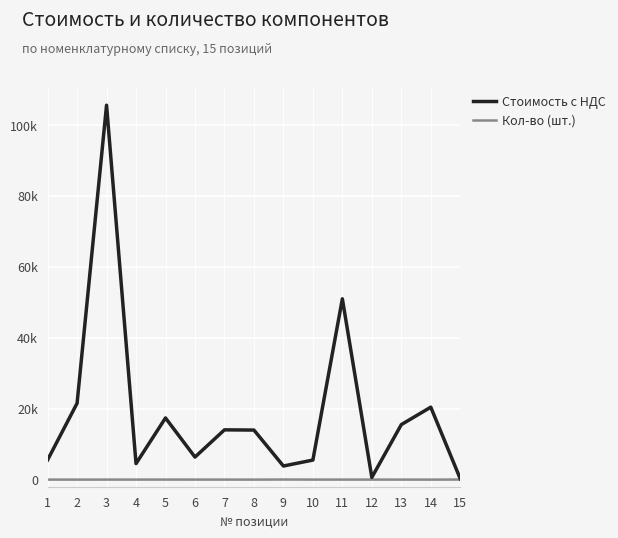

Reading right to left, extract all data points from this chart.

Стоимость с НДС: 15=240	14=20440	13=15520	12=630	11=51000	10=5520	9=3840	8=13980	7=14040	6=6360	5=17400	4=4520	3=105600	2=21540	1=5560
Кол-во (шт.): 15=21	14=2	13=6	12=12	11=8	10=10	9=26	8=4	7=8	6=11	5=14	4=10	3=8	2=2	1=8